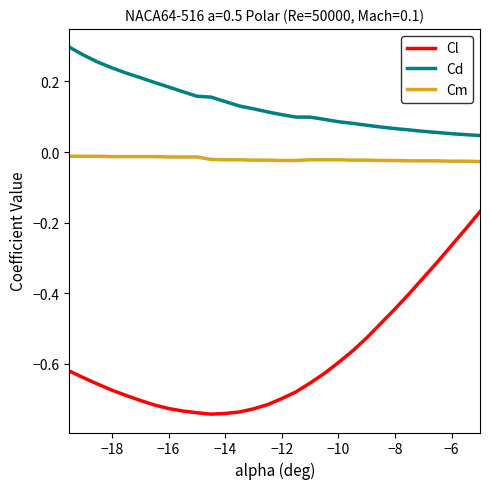

What is the difference between the maximum and minimum values in the Cl series?

0.6